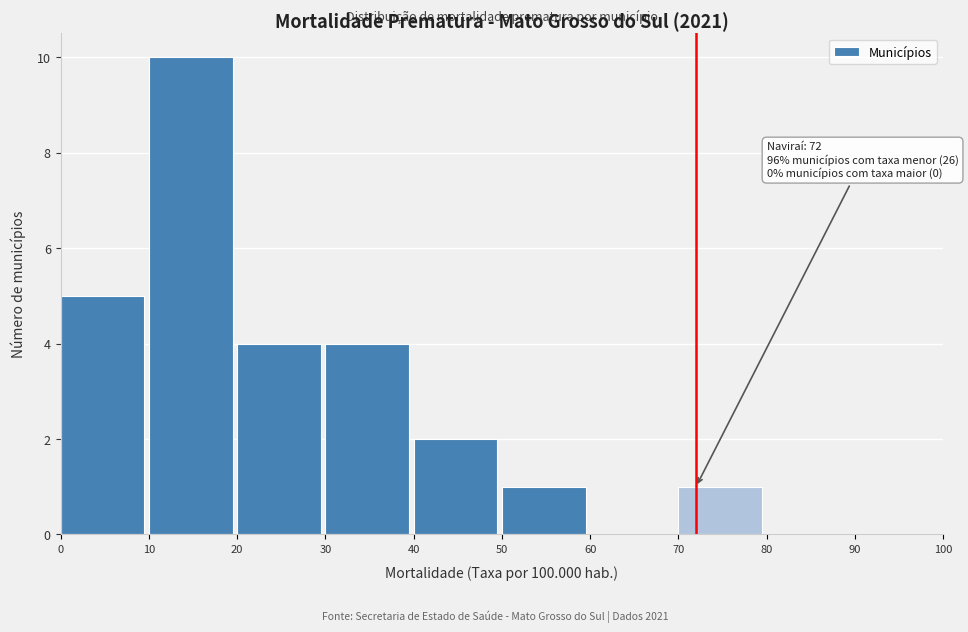

Which range on the x-axis has the tallest bar?

10 to 20